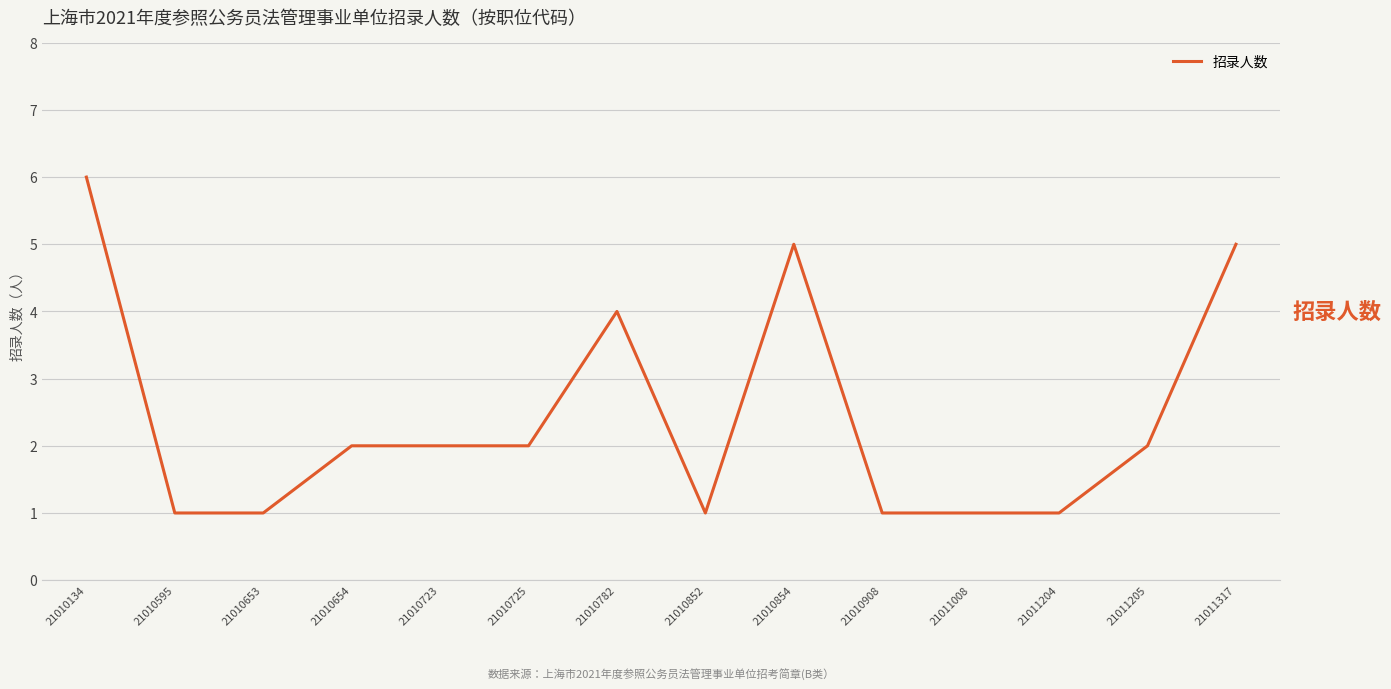

Which label corresponds to the largest value in the chart?

21010134